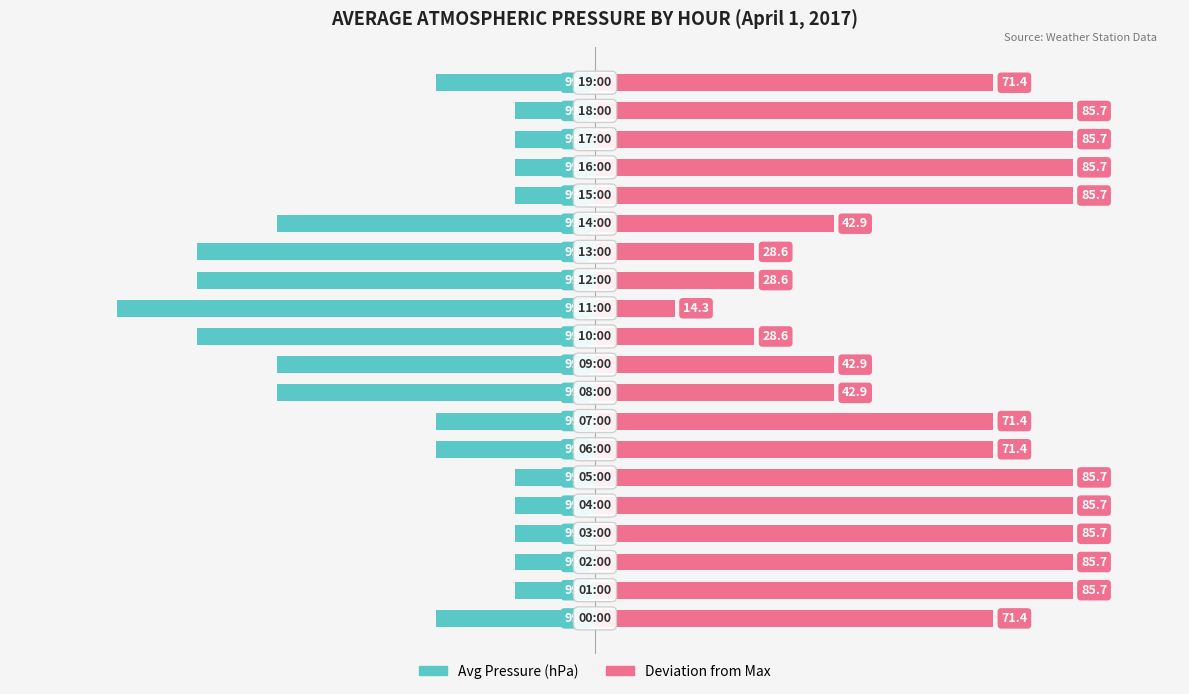

Is it true that Deviation from Max equals 35.3 at 15?

False